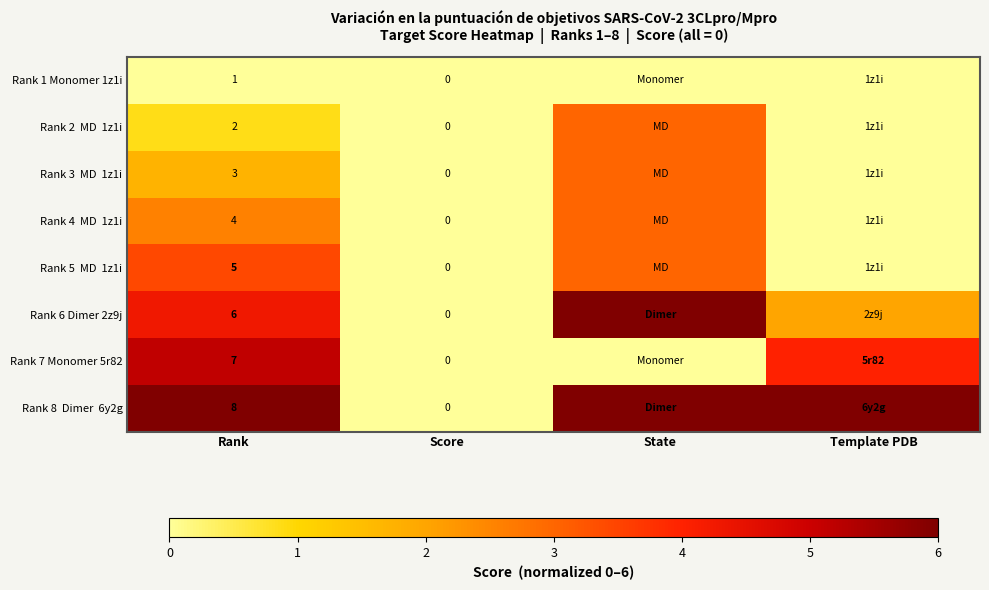

Which label corresponds to the smallest value in the chart?

Rank